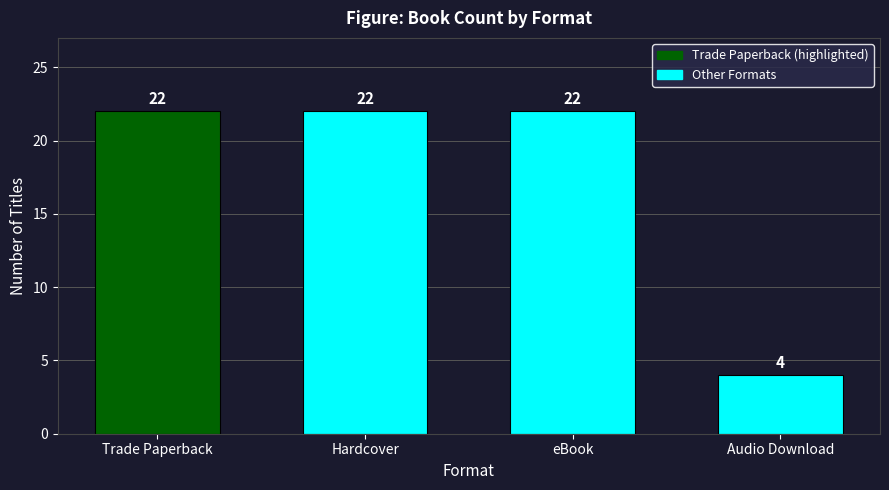

How many data points does each series have?

4